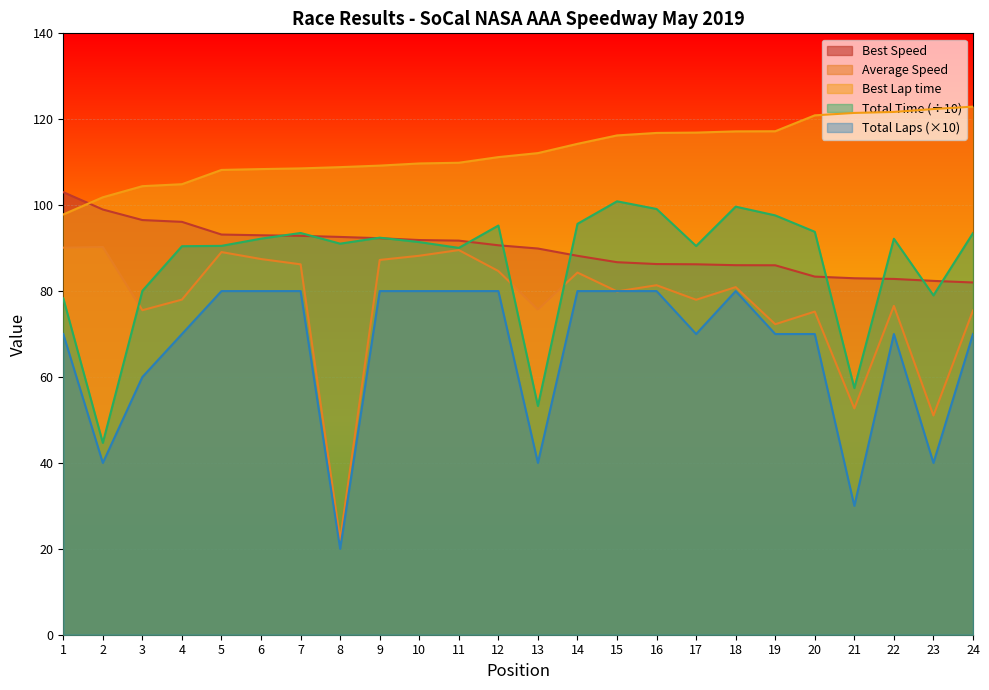

Reading right to left, transcribe all the data shown in this chart.

Total Laps: 24=70.0	23=40.0	22=70.0	21=30.0	20=70.0	19=70.0	18=80.0	17=70.0	16=80.0	15=80.0	14=80.0	13=40.0	12=80.0	11=80.0	10=80.0	9=80.0	8=20.0	7=80.0	6=80.0	5=80.0	4=70.0	3=60.0	2=40.0	1=70.0
Total Time: 24=93.5	23=79.0	22=92.2	21=57.4	20=93.8	19=97.6	18=99.7	17=90.5	16=99.1	15=100.9	14=95.7	13=53.2	12=95.3	11=90.1	10=91.4	9=92.4	8=91.0	7=93.5	6=92.2	5=90.5	4=90.4	3=80.1	2=44.7	1=78.3
Best Lap time: 24=122.9	23=122.4	22=121.7	21=121.5	20=120.9	19=117.2	18=117.2	17=116.9	16=116.8	15=116.2	14=114.3	13=112.1	12=111.2	11=109.9	10=109.7	9=109.2	8=108.9	7=108.6	6=108.4	5=108.2	4=104.9	3=104.4	2=101.8	1=97.8
Best Speed: 24=82.0	23=82.4	22=82.8	21=83.0	20=83.4	19=86.0	18=86.0	17=86.2	16=86.3	15=86.7	14=88.2	13=89.9	12=90.7	11=91.7	10=91.9	9=92.3	8=92.6	7=92.9	6=93.0	5=93.2	4=96.1	3=96.5	2=99.0	1=103.0
Average Speed: 24=75.5	23=51.0	22=76.5	21=52.7	20=75.2	19=72.3	18=80.9	17=78.0	16=81.4	15=79.9	14=84.3	13=75.7	12=84.7	11=89.5	10=88.2	9=87.2	8=22.1	7=86.2	6=87.5	5=89.1	4=78.0	3=75.5	2=90.3	1=90.1